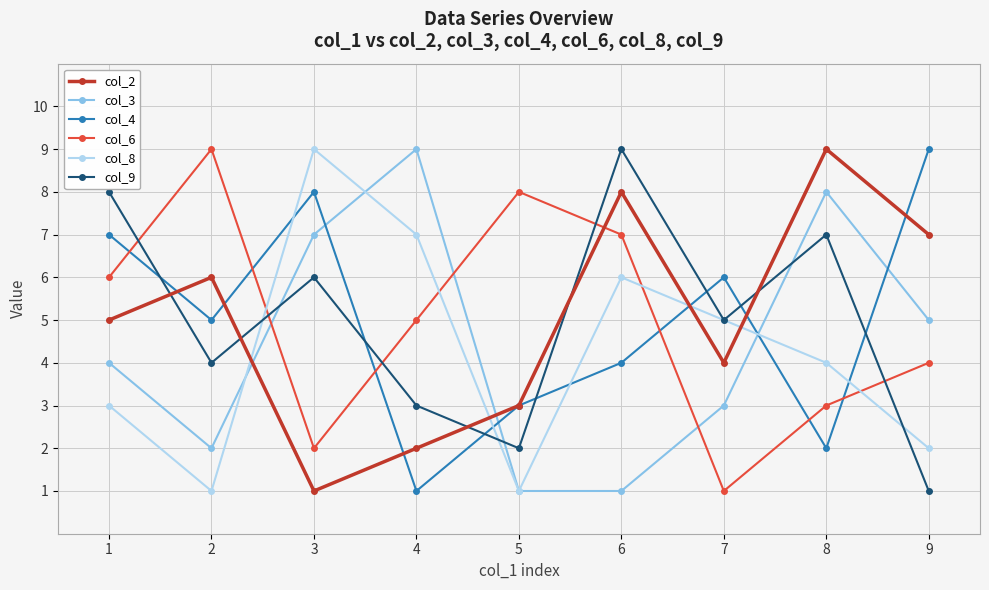

What is the difference between the highest and lowest values at 6?

8